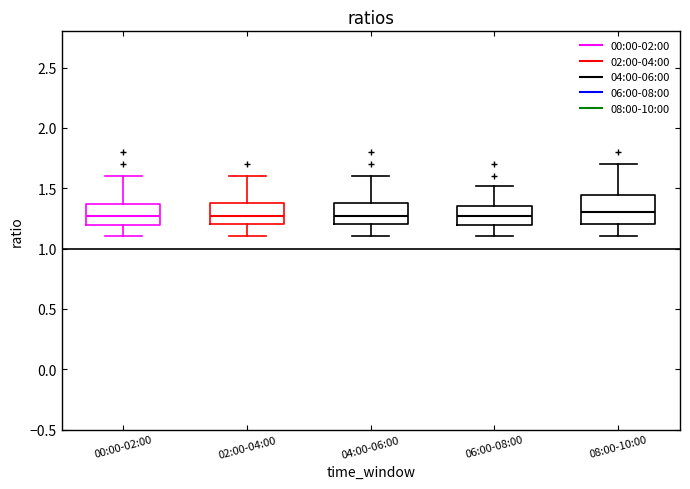

Reading left to right, transcribe this box plot: for each box, give where its median line is, the range the box spans, and where its two whiskers end, as read against the y-axis. The values are not printed on the chart, so give them approximately, as read against the axis.

00:00-02:00: median 1.25, box 1.20 to 1.35, whiskers 1.10 to 1.60
02:00-04:00: median 1.25, box 1.20 to 1.40, whiskers 1.10 to 1.60
04:00-06:00: median 1.25, box 1.20 to 1.40, whiskers 1.10 to 1.60
06:00-08:00: median 1.25, box 1.20 to 1.35, whiskers 1.10 to 1.50
08:00-10:00: median 1.30, box 1.20 to 1.45, whiskers 1.10 to 1.70